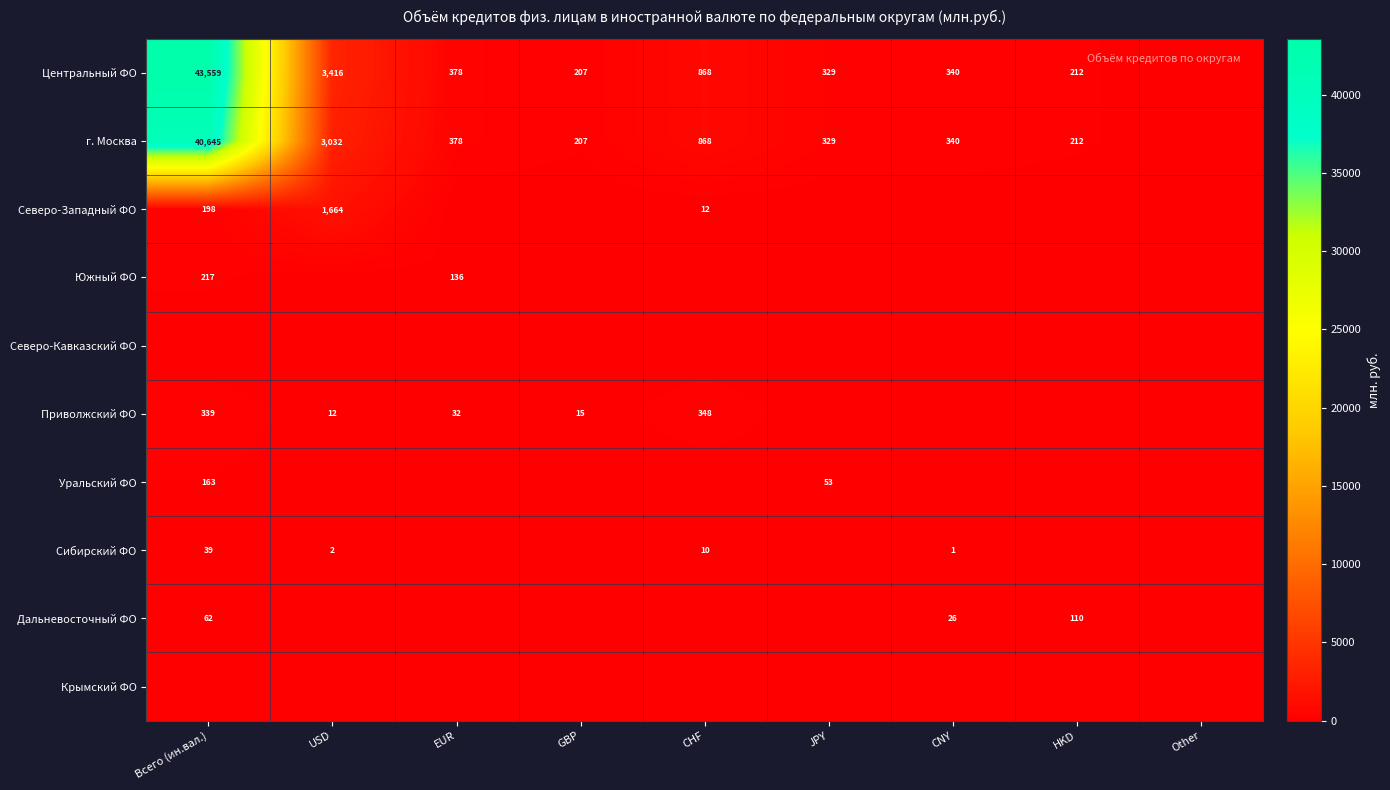

Count the number of data series in this chart.

10